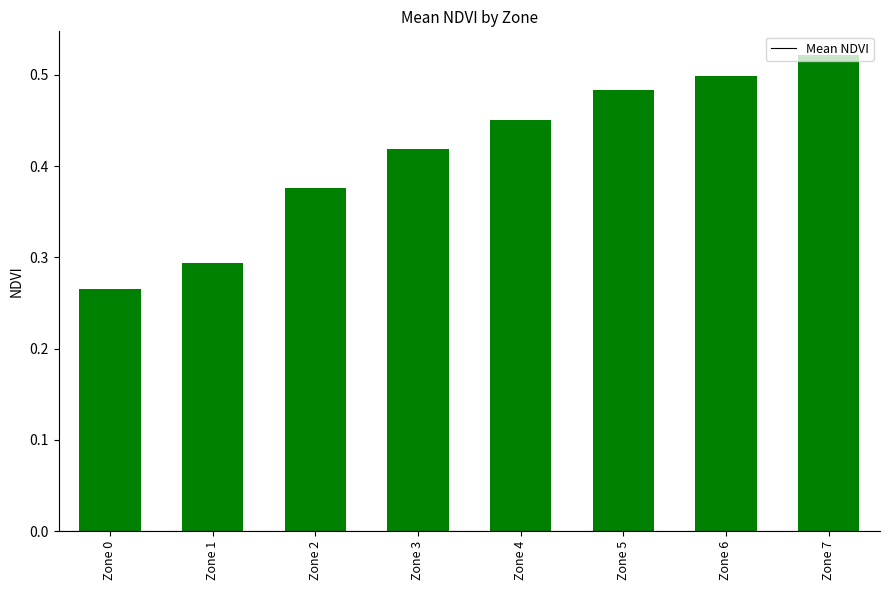

What is the sum of all values?

3.3